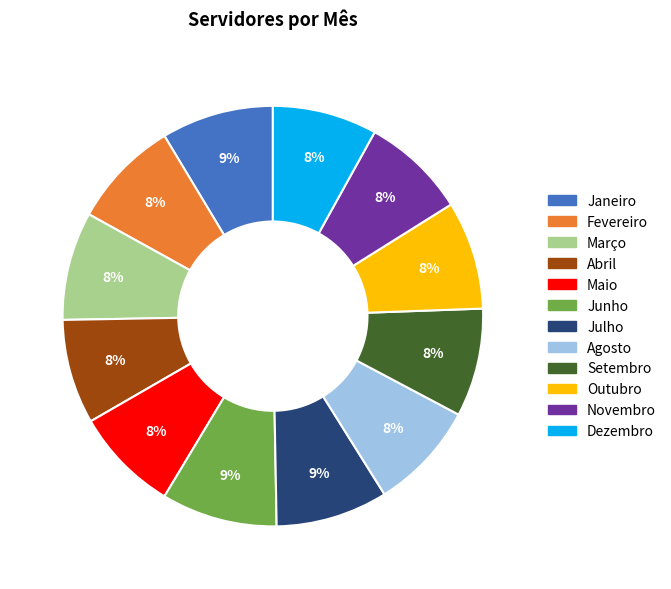

What is the ratio of the value at Outubro to the value at Dezembro?

1.0